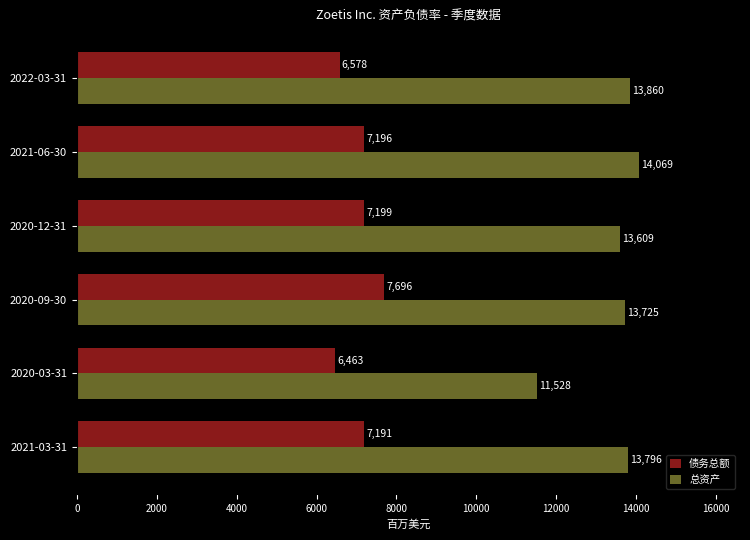

The value of 总资产 at 2020-09-30 is 13725. True or false?

True